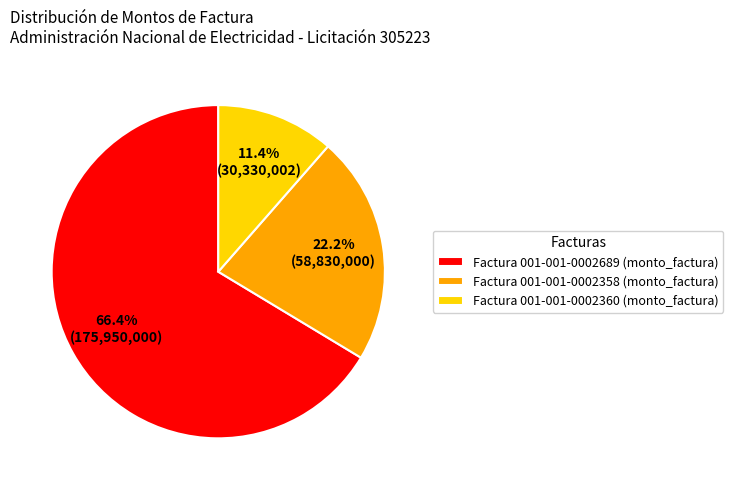

To the nearest percent, what is the difference between the largest and smallest slice percentages?

55%